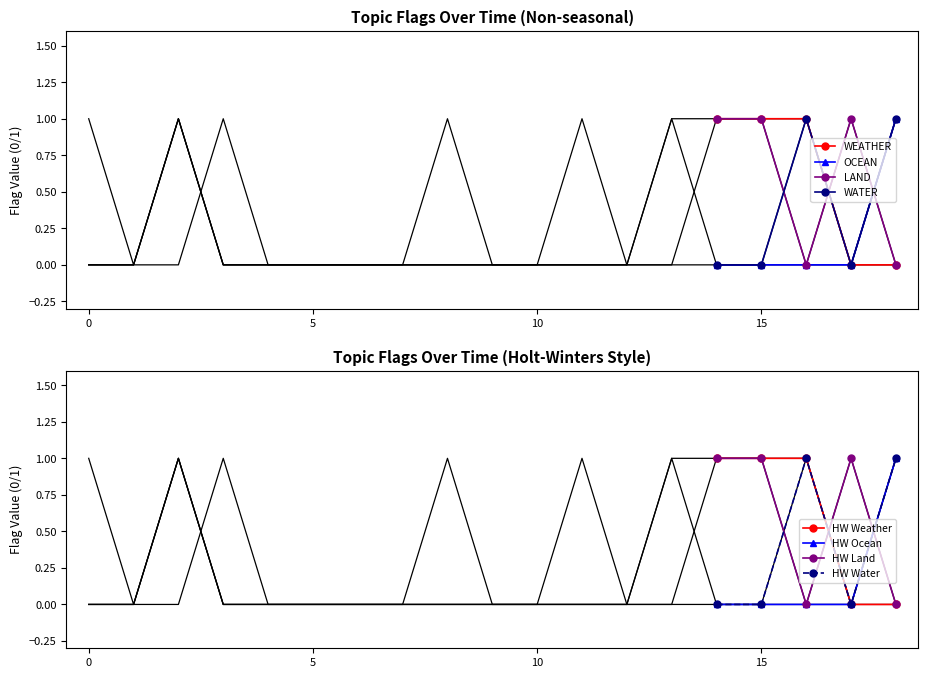

True or false: WEATHER has more than 2 interior local peaks.

False